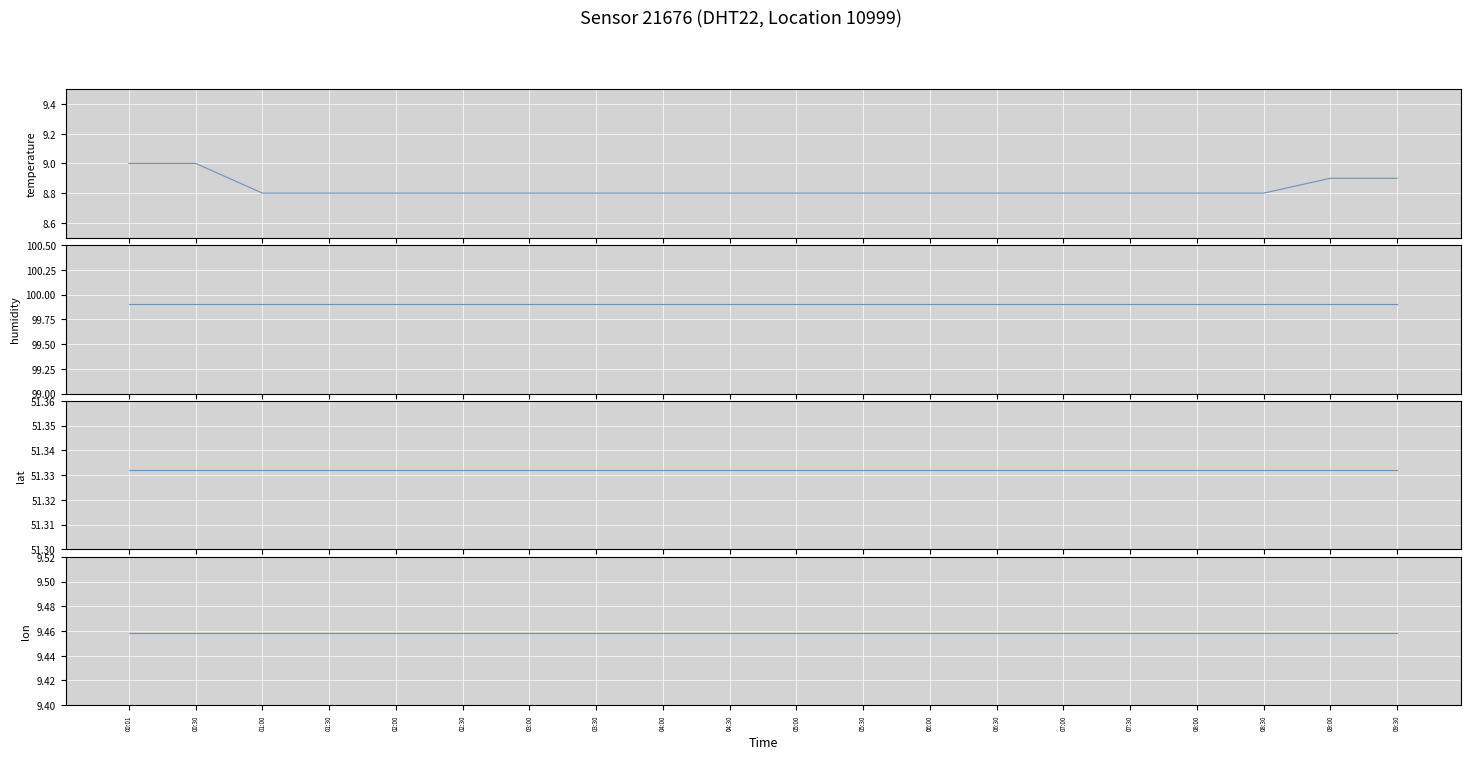

Between 00:01 and 04:00, which series saw the biggest shift?

temperature